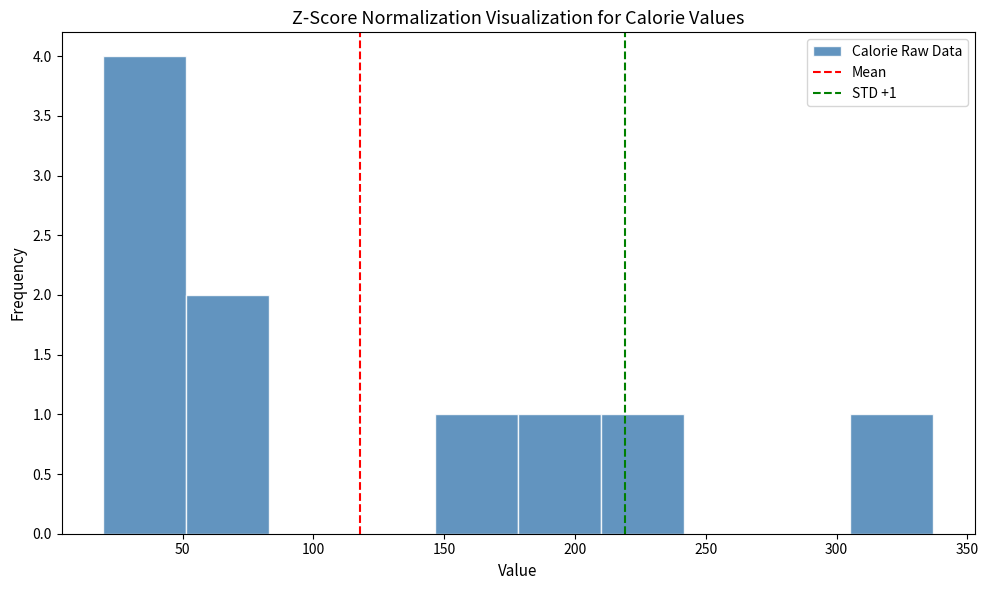

Over which range of the x-axis is the bar tallest?

20 to 50